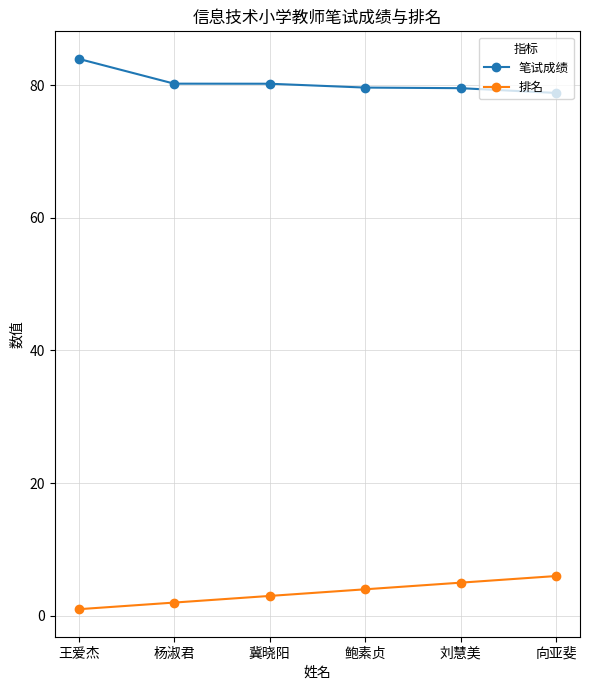

What is the label of the 6th point from the right?

王爱杰